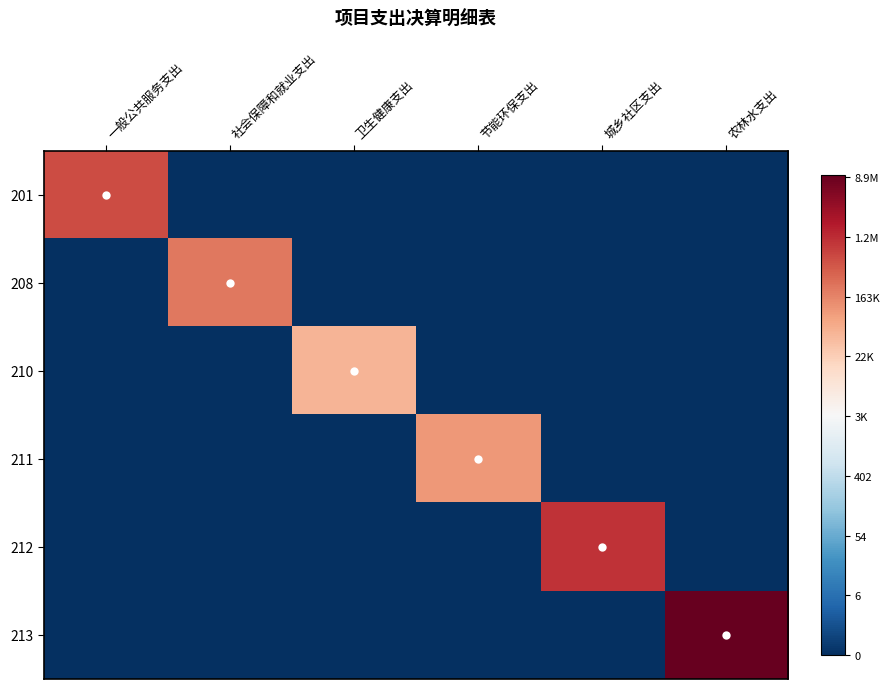

At how many categories does at least one series exceed 12?

4